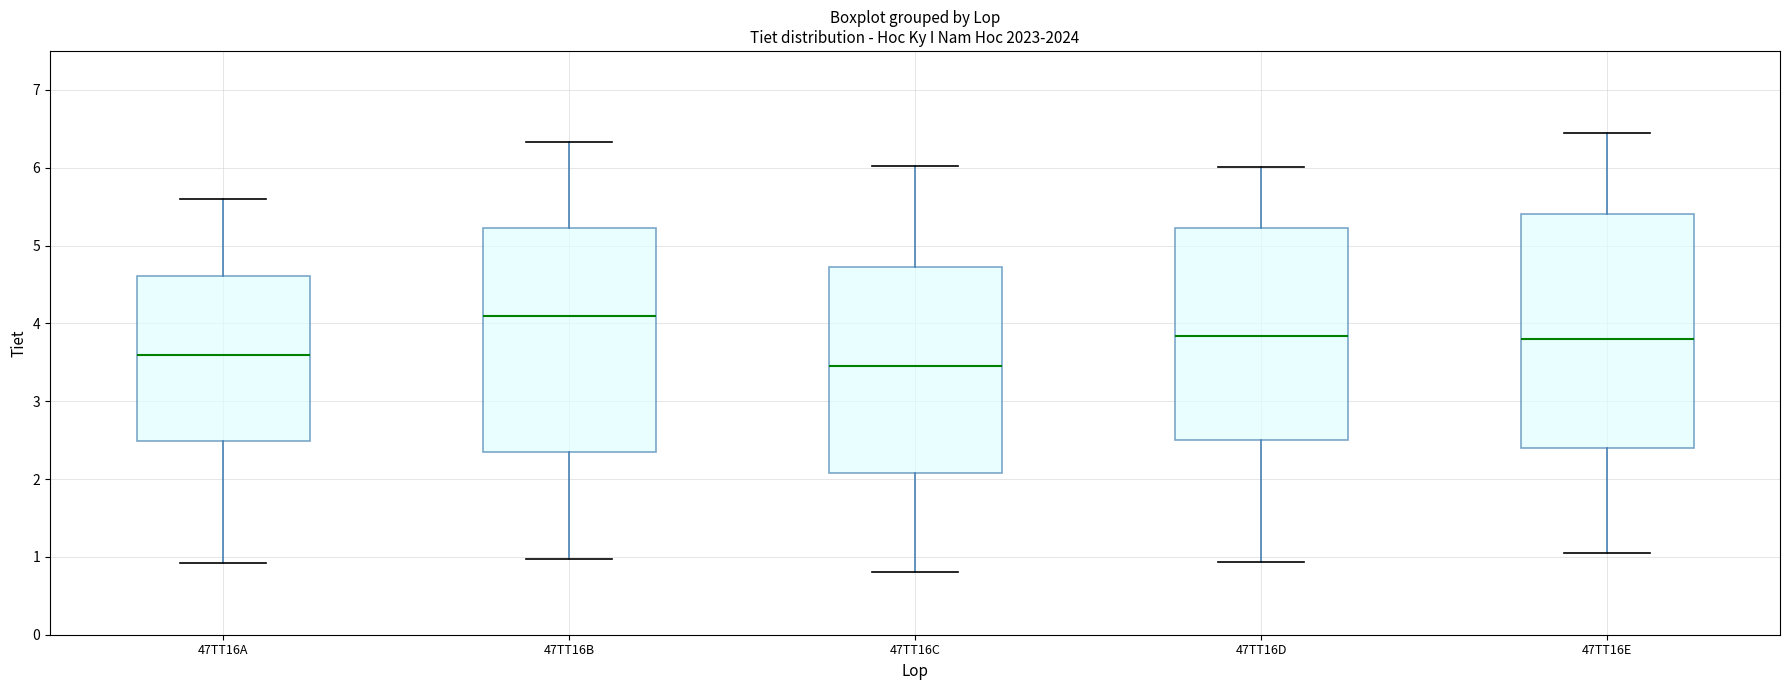

Where is the upper edge of the box for 47TT16C on the y-axis? The values are not printed on the chart, so give them approximately, as read against the axis.

4.7